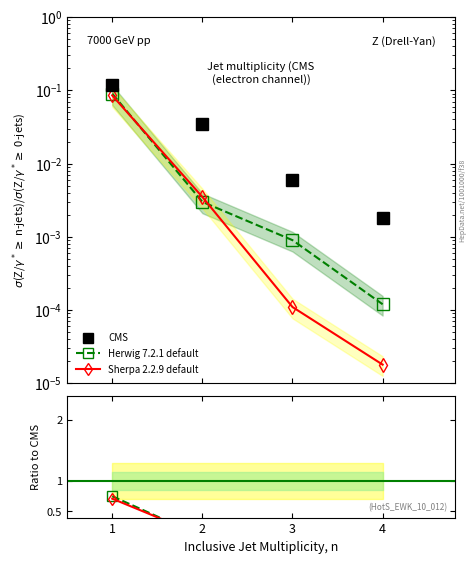

Is this an area chart (filled region under the line)?

No